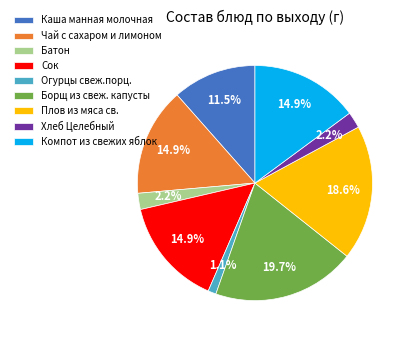

Which has a higher value, Хлеб Целебный or Борщ из свеж. капусты?

Борщ из свеж. капусты